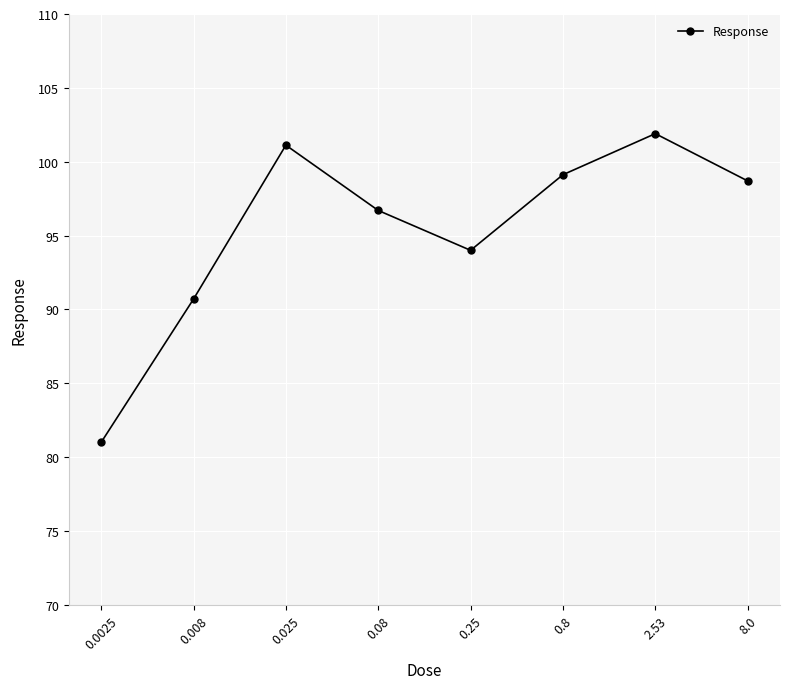

Where is the first local maximum?

0.025